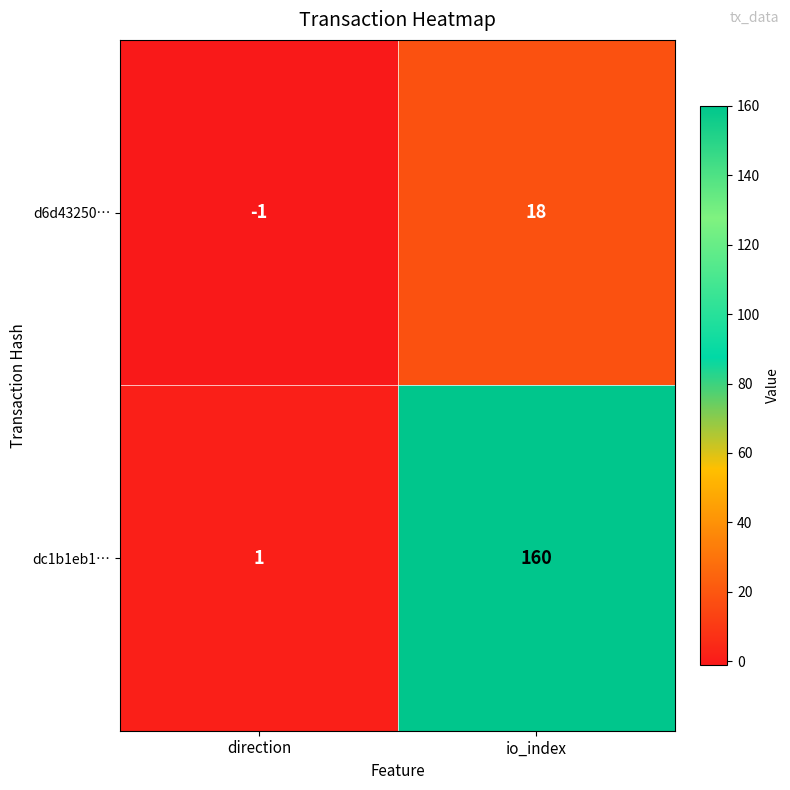

What is the minimum value shown in the chart?

-1